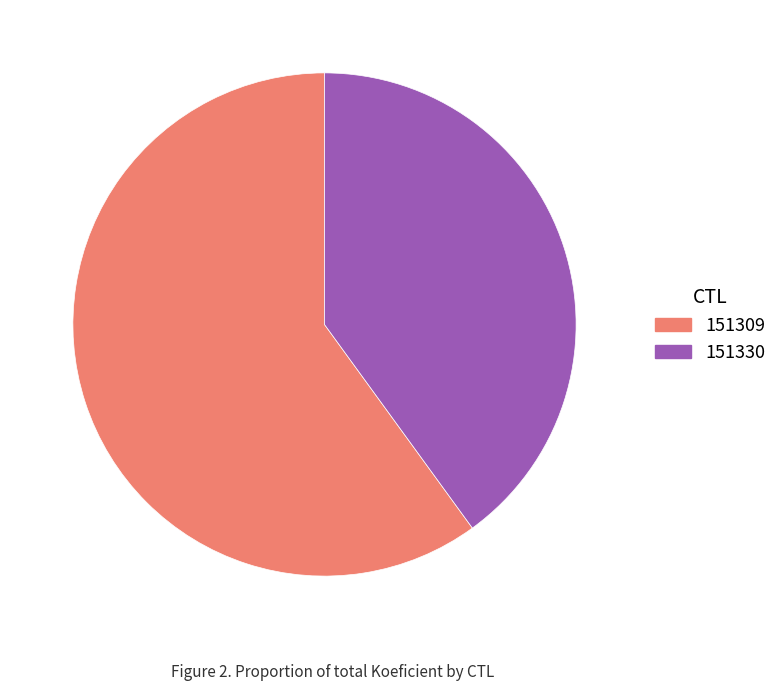

Rank the categories by value from highest to lowest.

151309, 151330